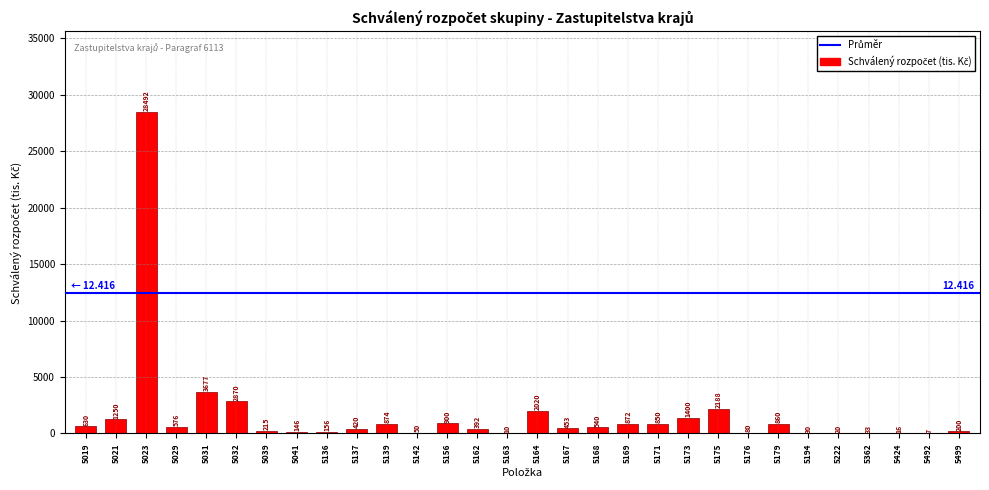

At which label does the data first exceed 540?

5019